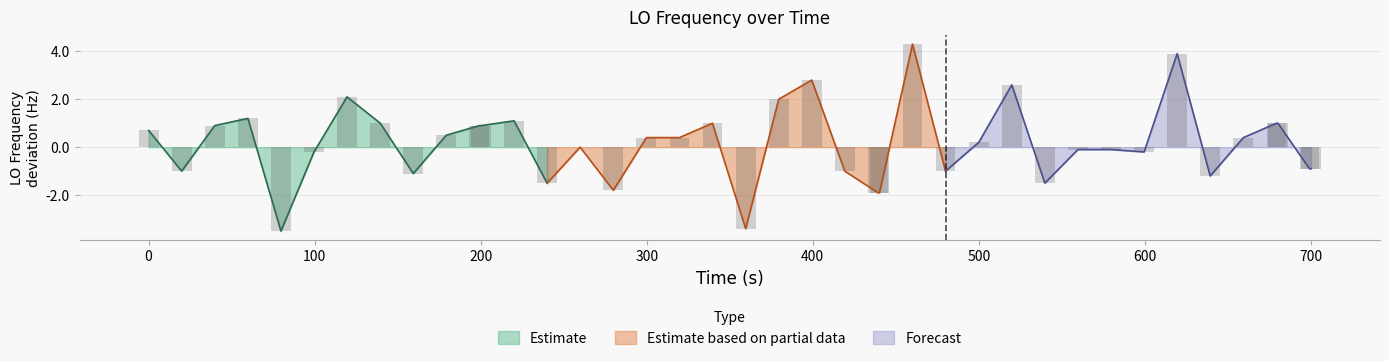

Reading left to right, what are all the values shown in this chart?

0.7	-1.0	0.9	1.2	-3.5	-0.2	2.1	1.0	-1.1	0.5	0.9	0.9	1.1	-1.5	0.0	-1.8	0.4	0.4	1.0	-3.4	2.0	2.8	-1.0	-1.9	-1.9	4.3	-1.0	0.2	2.6	-1.5	-0.1	-0.1	-0.2	3.9	-1.2	0.4	1.0	1.0	-0.9	-0.9